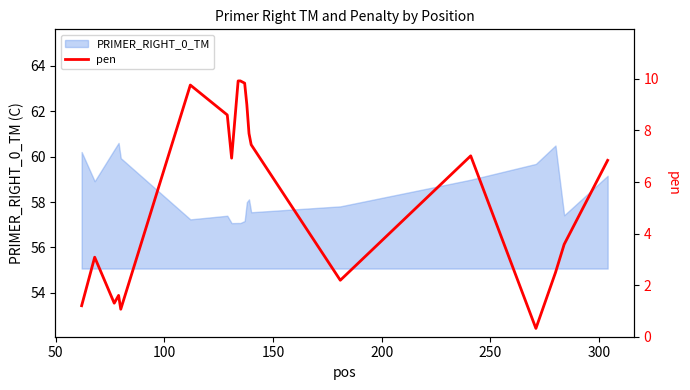

The chart shows a value of 5.7 at 8. True or false?

False